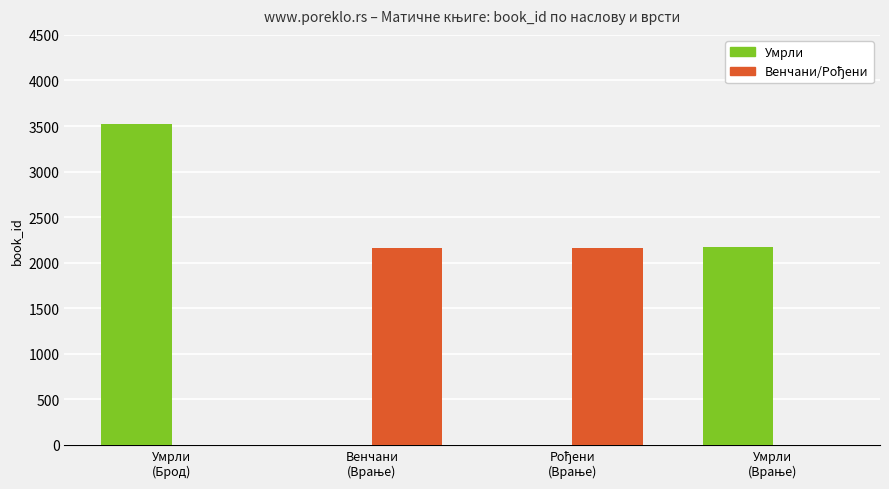

At which category is the sum across all series the highest?

Умрли
(Брод)